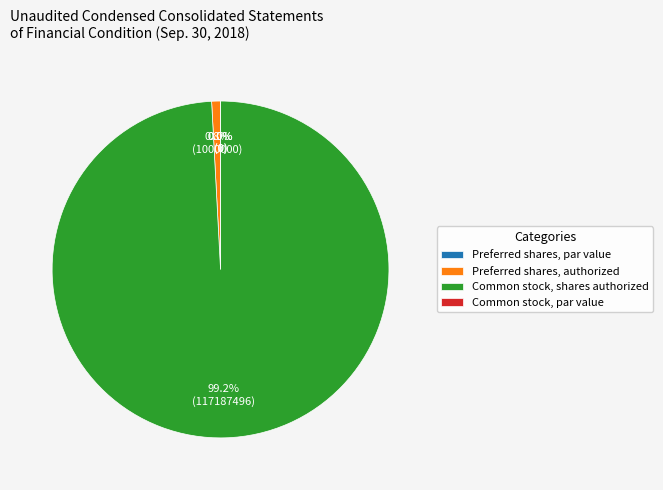

Which category accounts for the majority?

Common stock, shares authorized